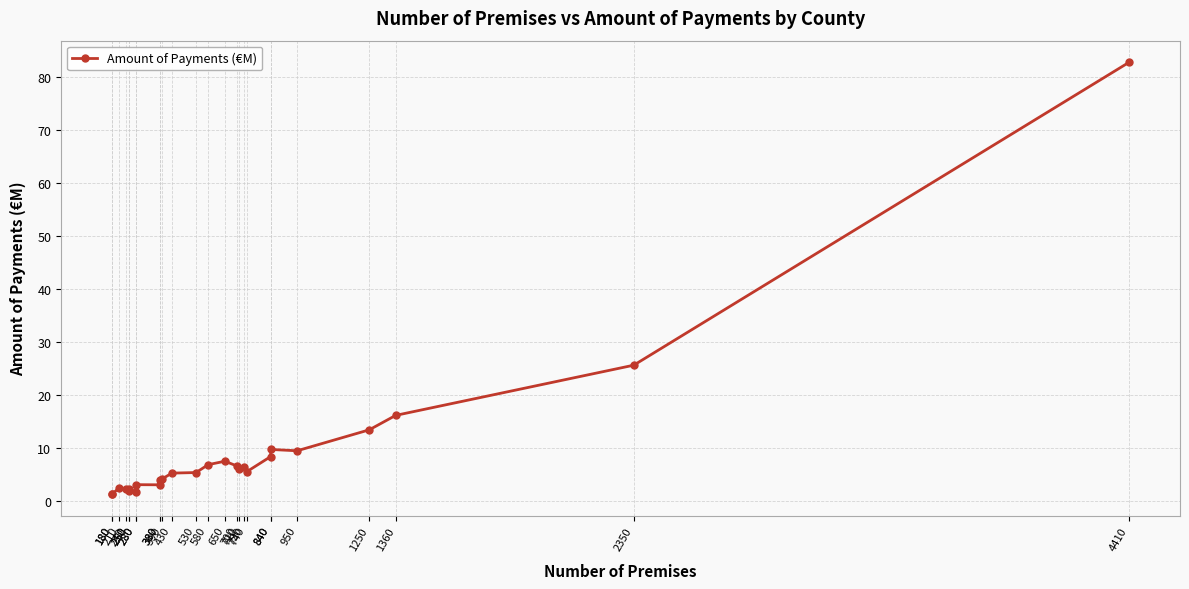

Count the number of categories in the chart.

26